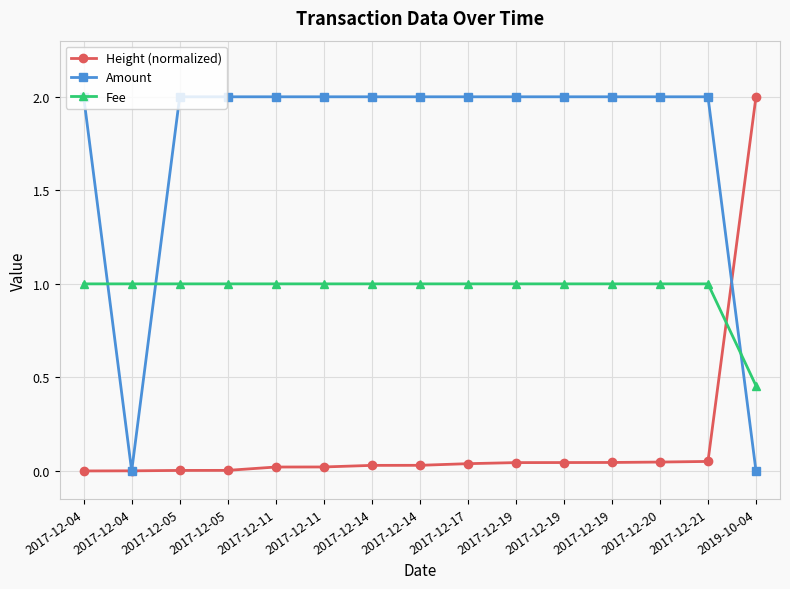

Between which two adjacent categories do Height (normalized) and Amount first intersect?

2017-12-04 and 2017-12-04